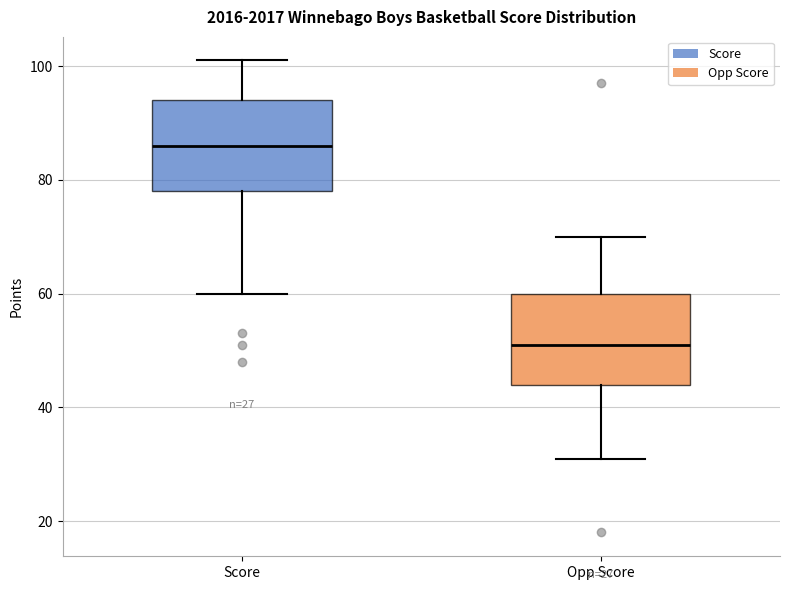

Which box's median line is the lowest?

Opp Score